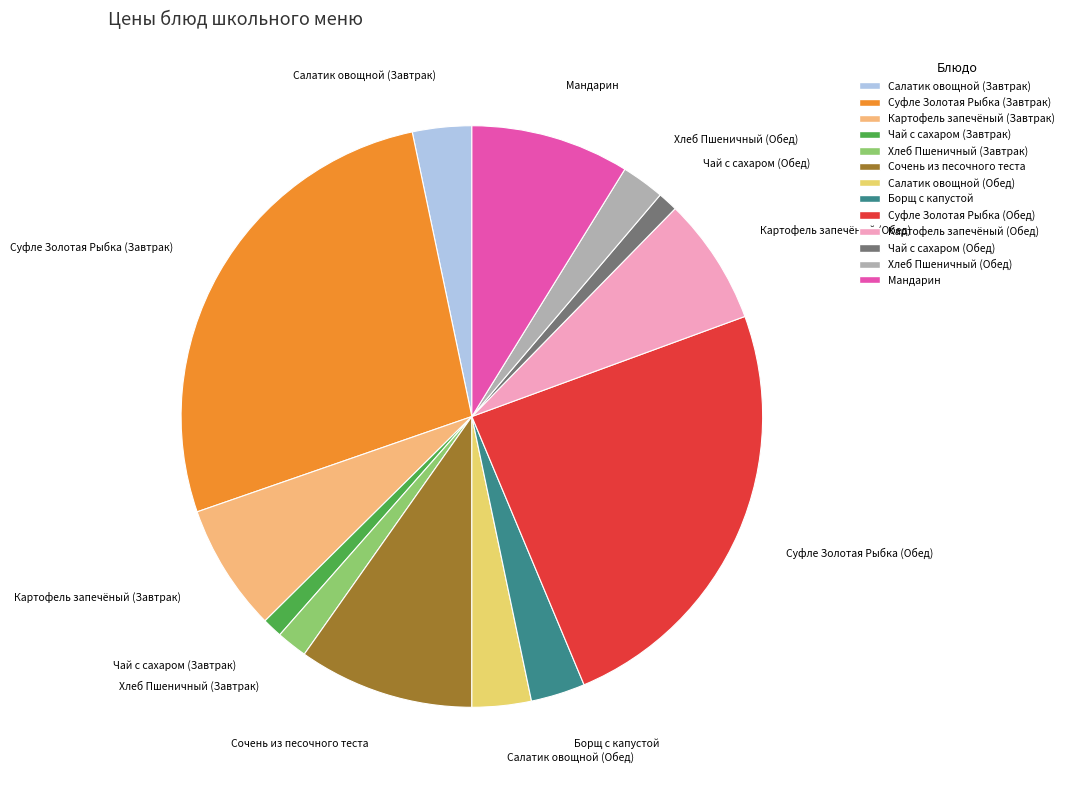

Which category has the biggest portion of the pie?

Суфле Золотая Рыбка (Завтрак)